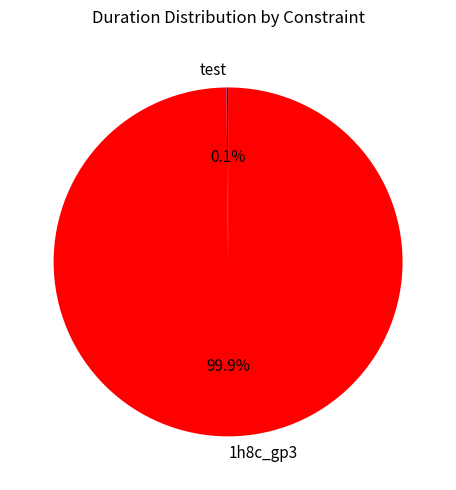

Which category has the biggest portion of the pie?

1h8c_gp3